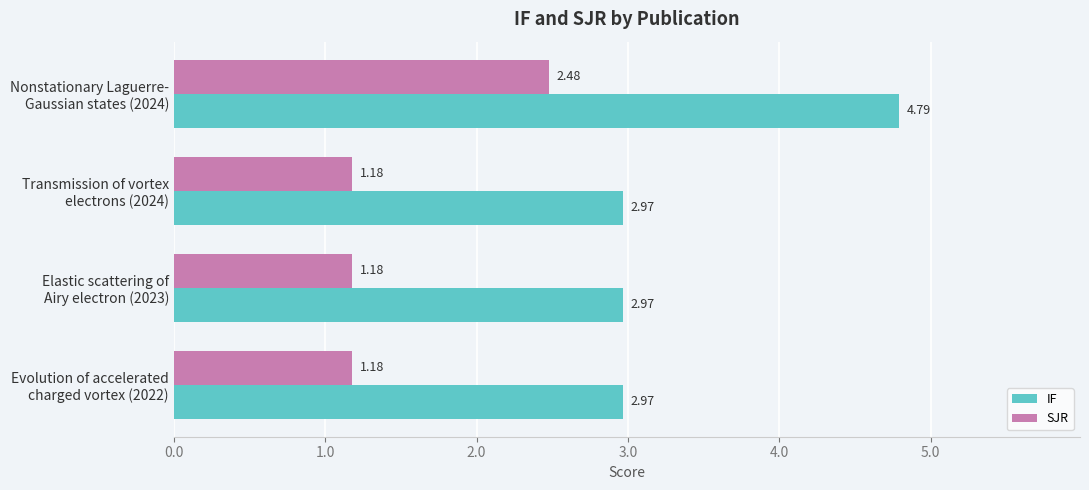

What is the difference between the maximum and second lowest values in the IF series?

1.8